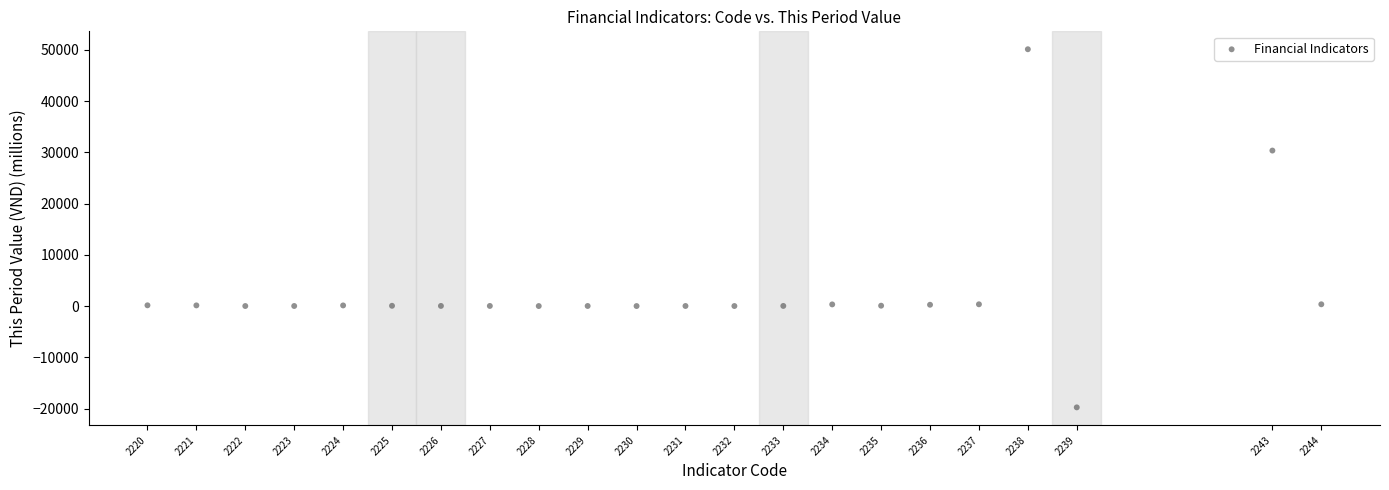

What is the range of X values (max minus min)?

24.0